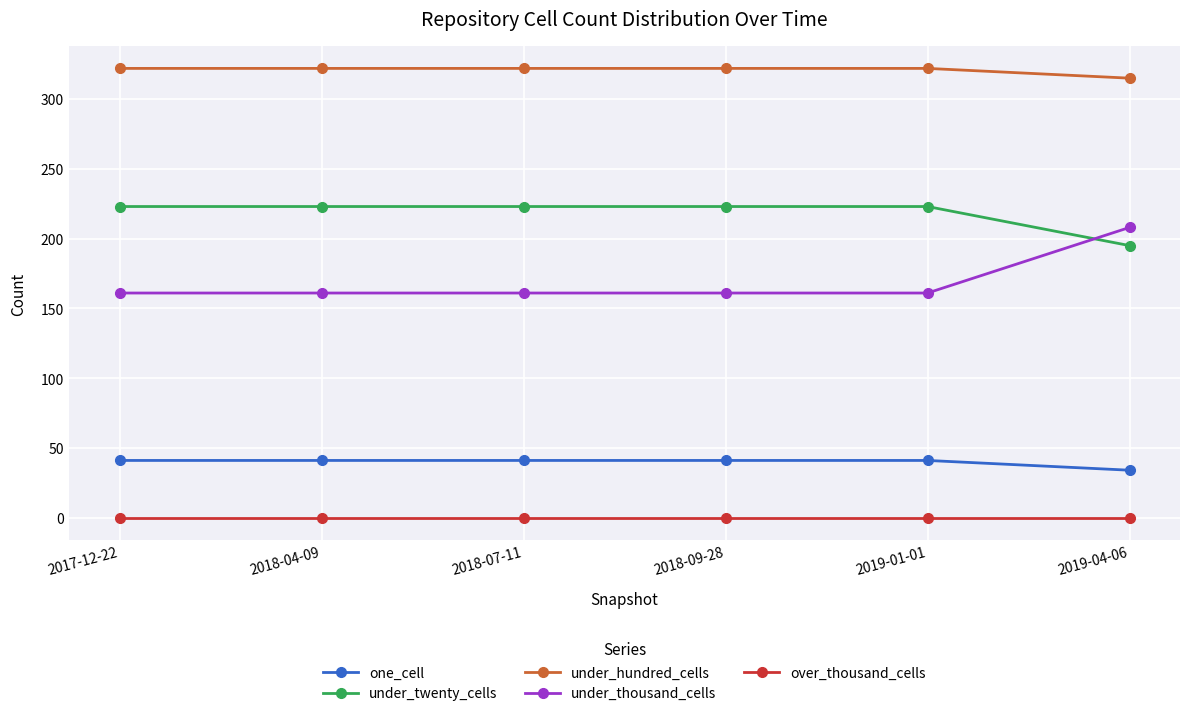

How many lines are shown in the chart?

5